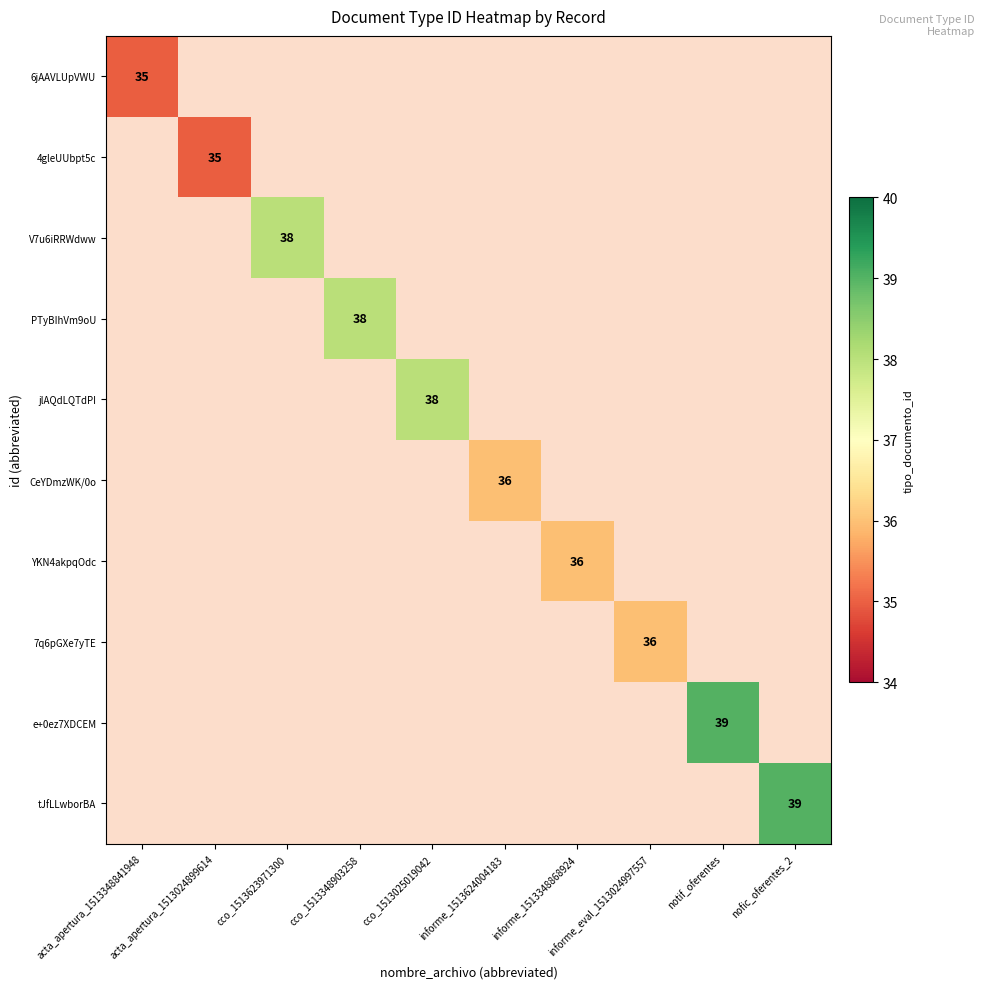

At how many categories does at least one series exceed 19?

10